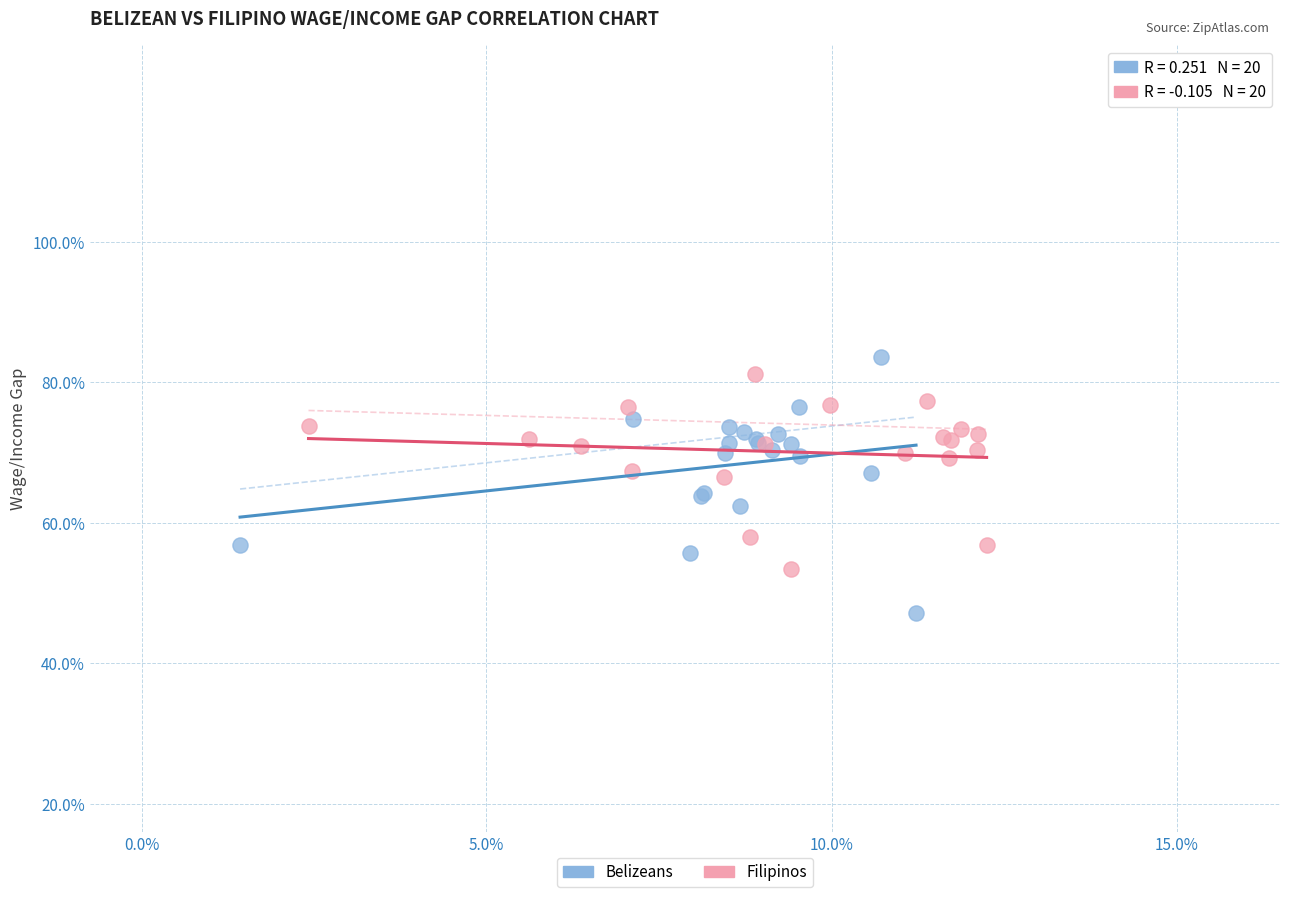

What are all the series names shown in the legend?

Belizeans, Filipinos